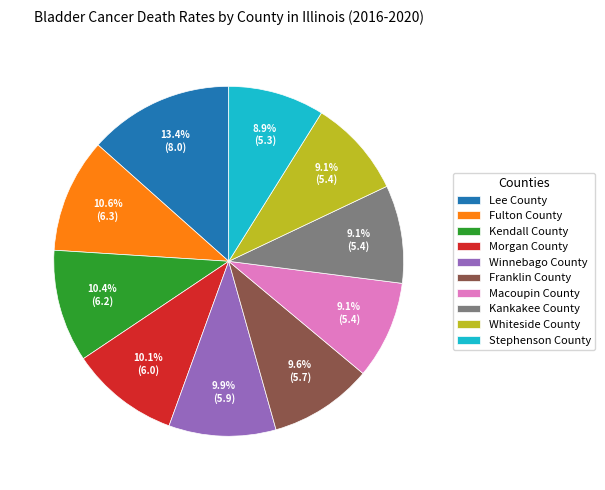

What percentage is the Fulton County slice, to the nearest percent?

11%